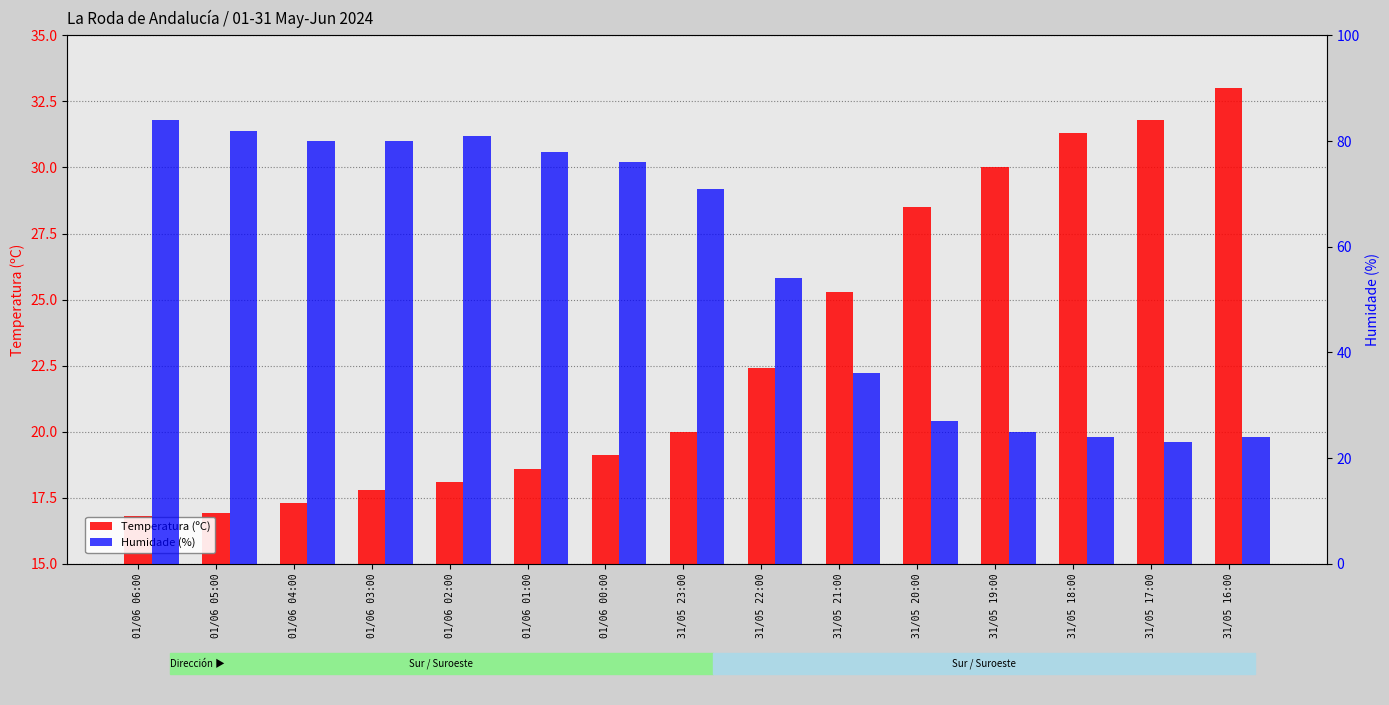

Which category has the highest value in the Temperatura (ºC) series?

31/05 16:00